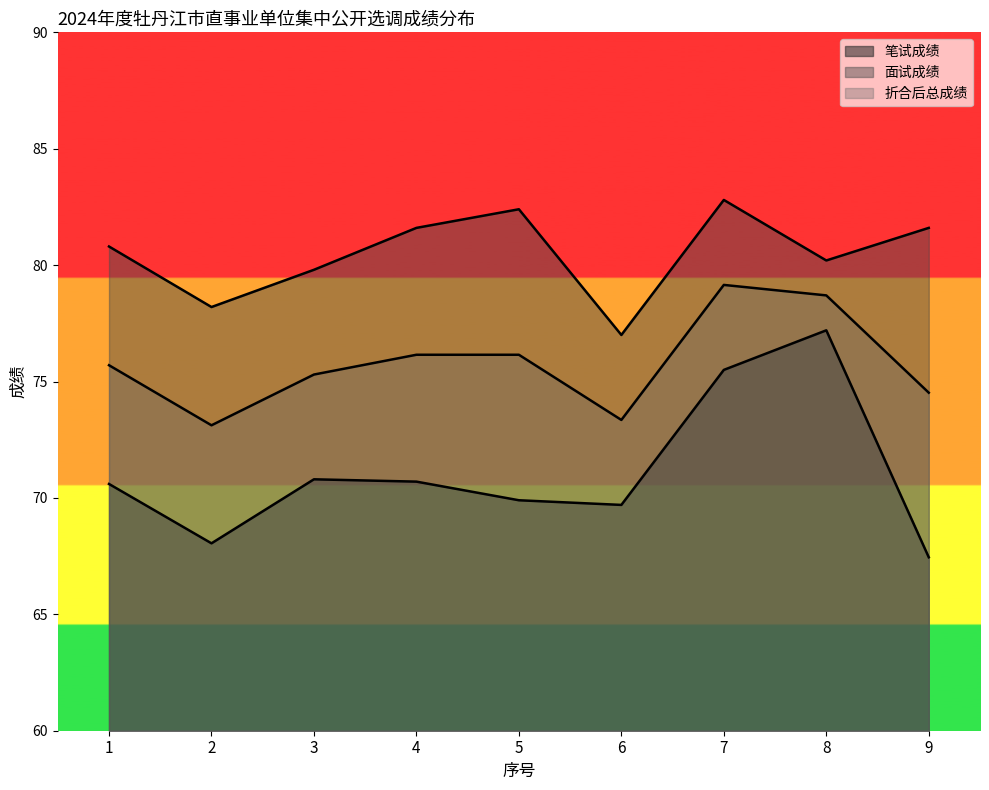

What is the average value of the 面试成绩 series?

80.5